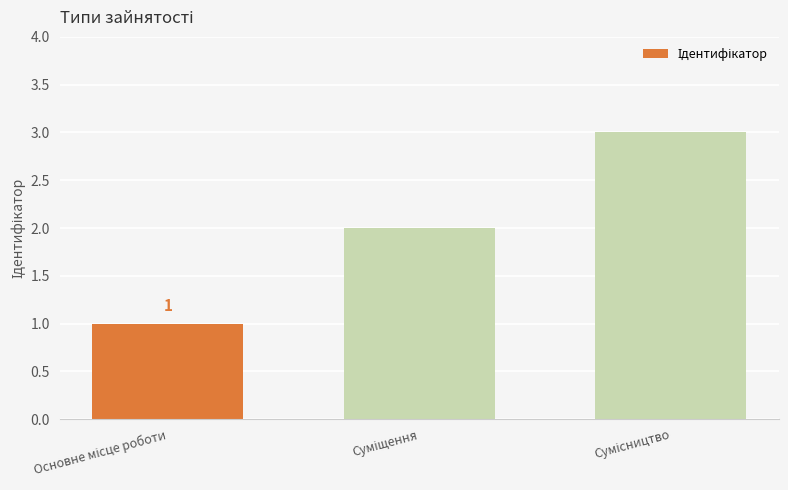

What is the difference between the maximum and minimum values?

2